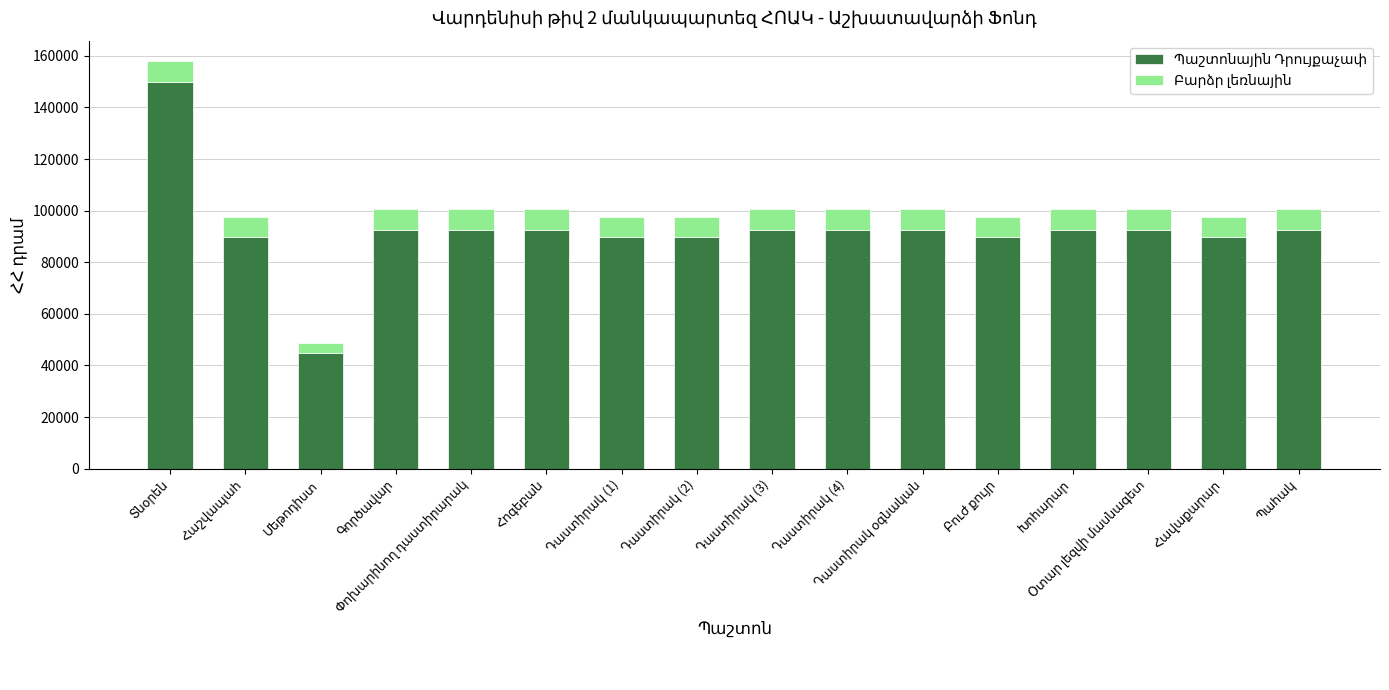

What is the maximum value for Պաշտոնային Դրույքաչափ?

150000